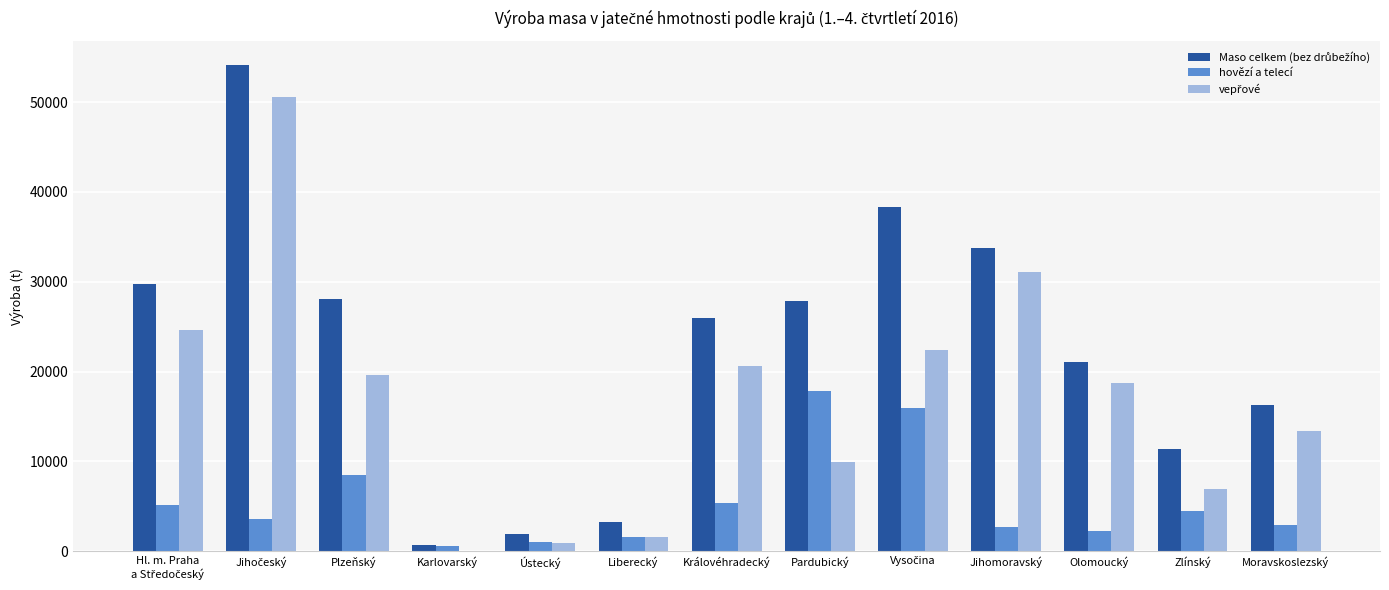

What is the maximum value shown in the chart?

54088